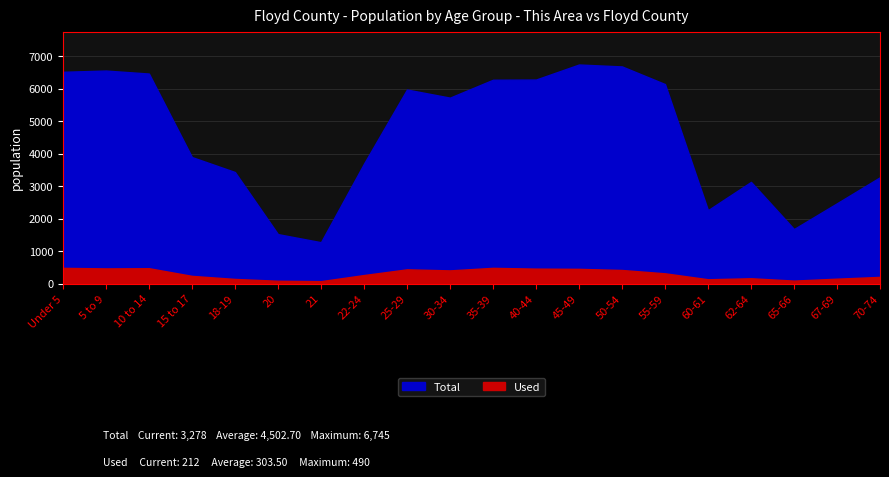

Is it true that Total equals 6521 at Under 5?

True